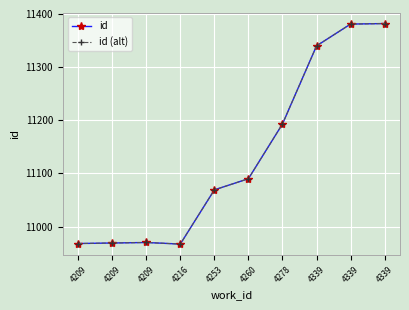

Does the chart display data point markers on the line(s)?

Yes